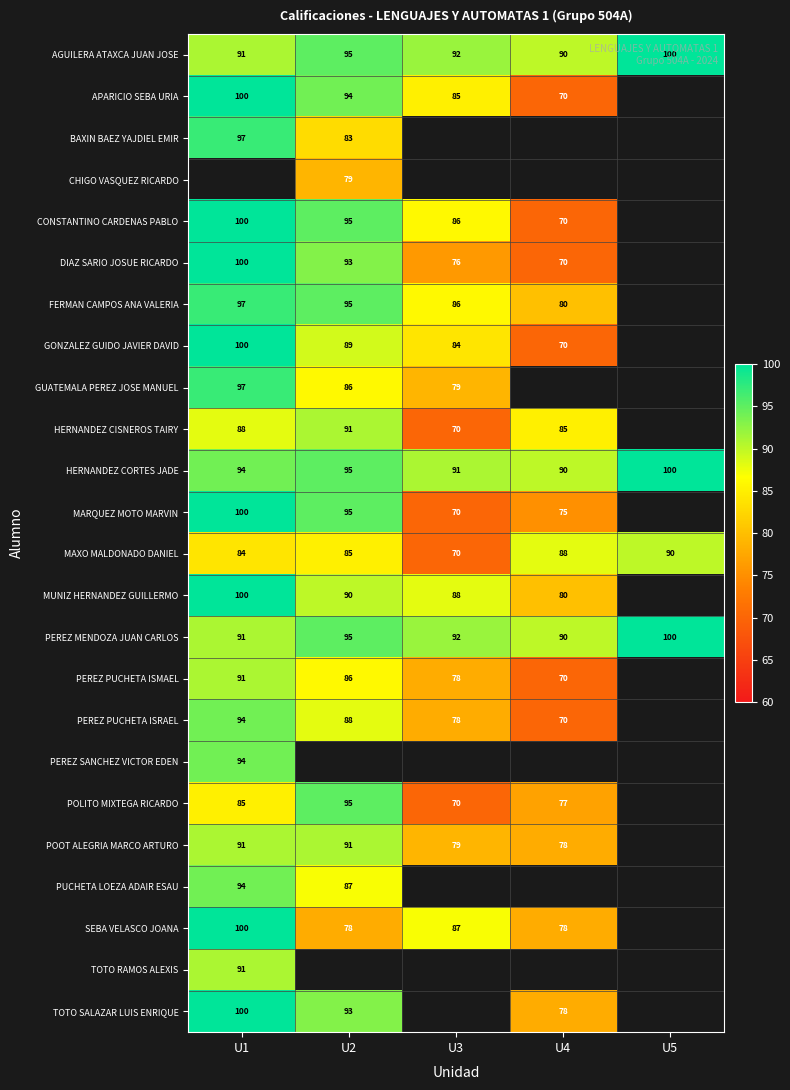

At which label does PEREZ MENDOZA JUAN CARLOS reach its minimum?

U4